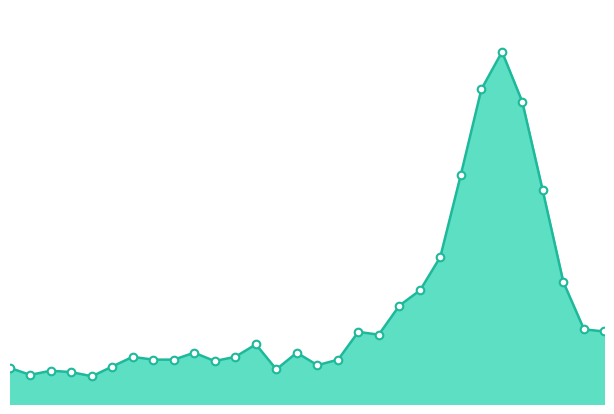

How many lines are shown in the chart?

1